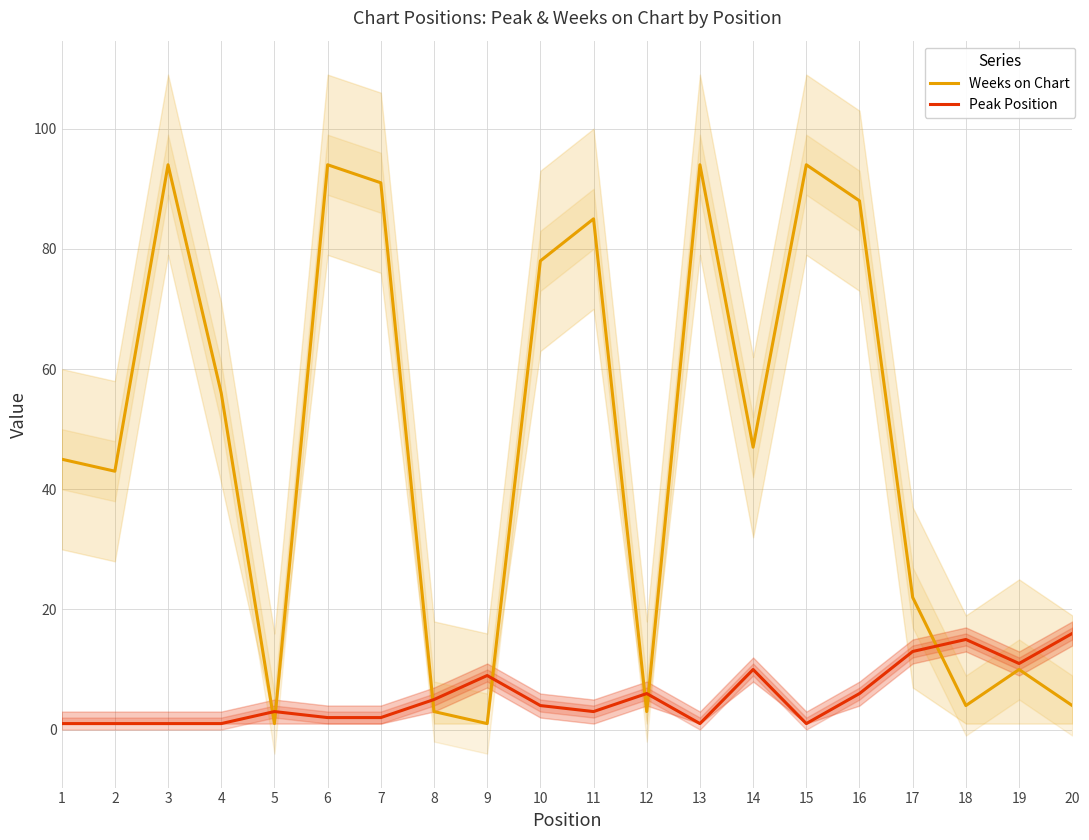

What is the difference between the Weeks on Chart values at 13 and 10?

16